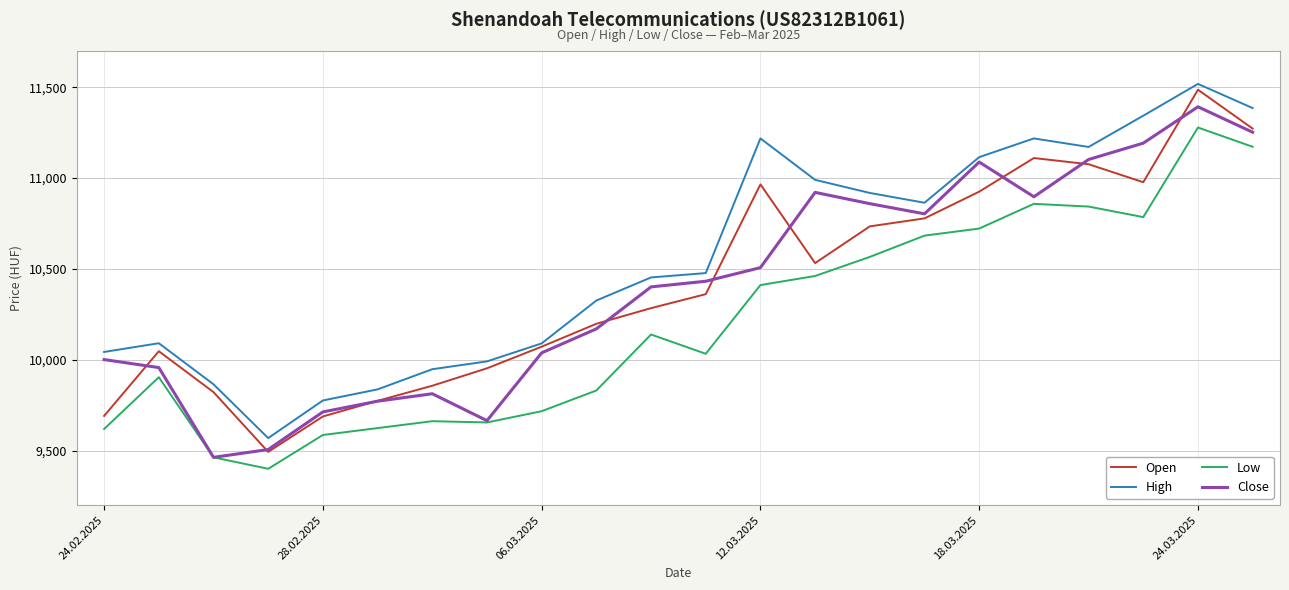

What are all the series names shown in the legend?

Open, High, Low, Close